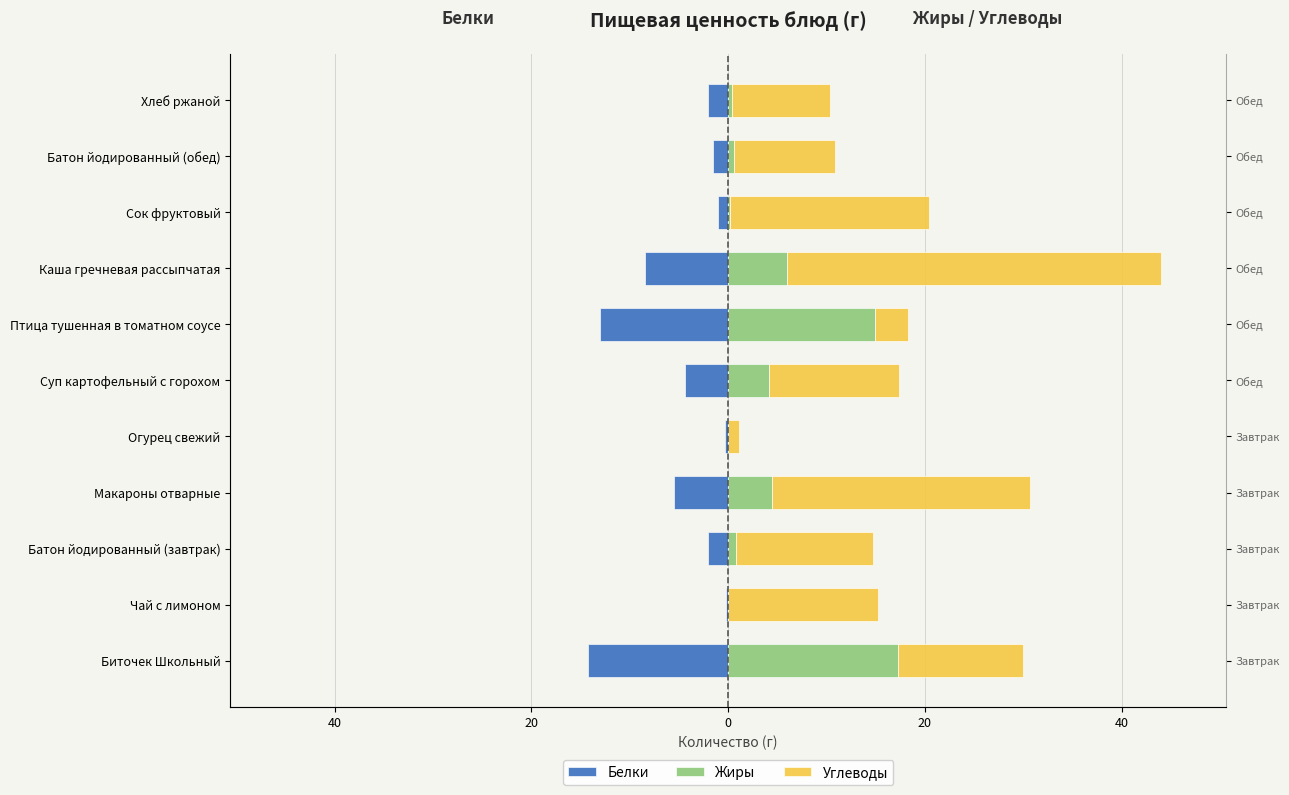

Count the number of categories in the chart.

11